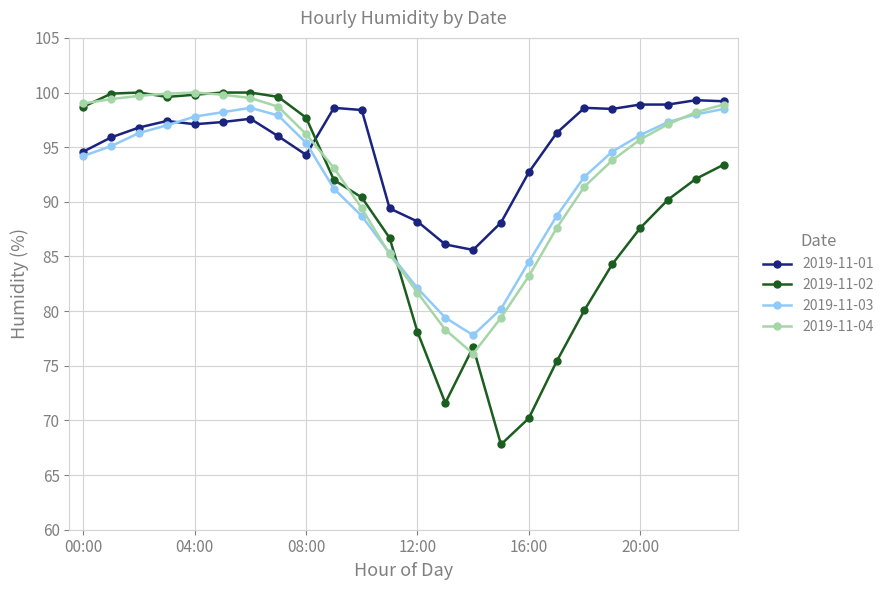

What is the average value of the 2019-11-01 series?

95.2